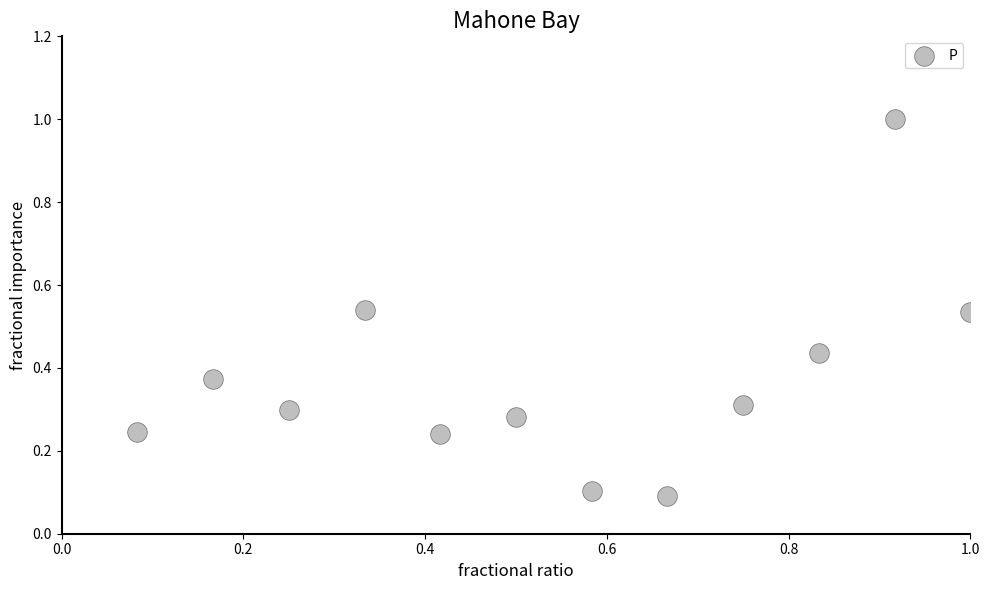

What is the range of Y values (max minus min)?

0.9